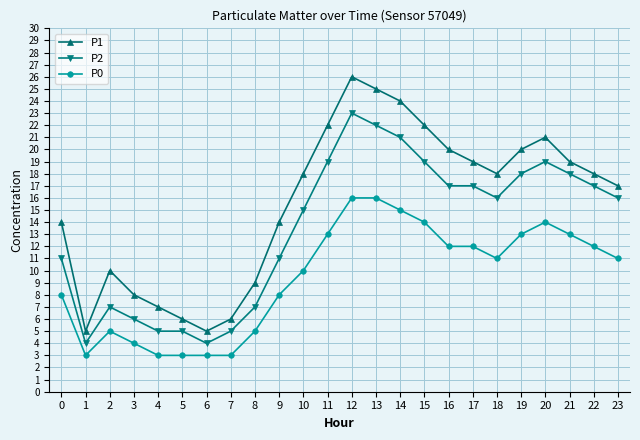

At which category is the sum across all series the highest?

12